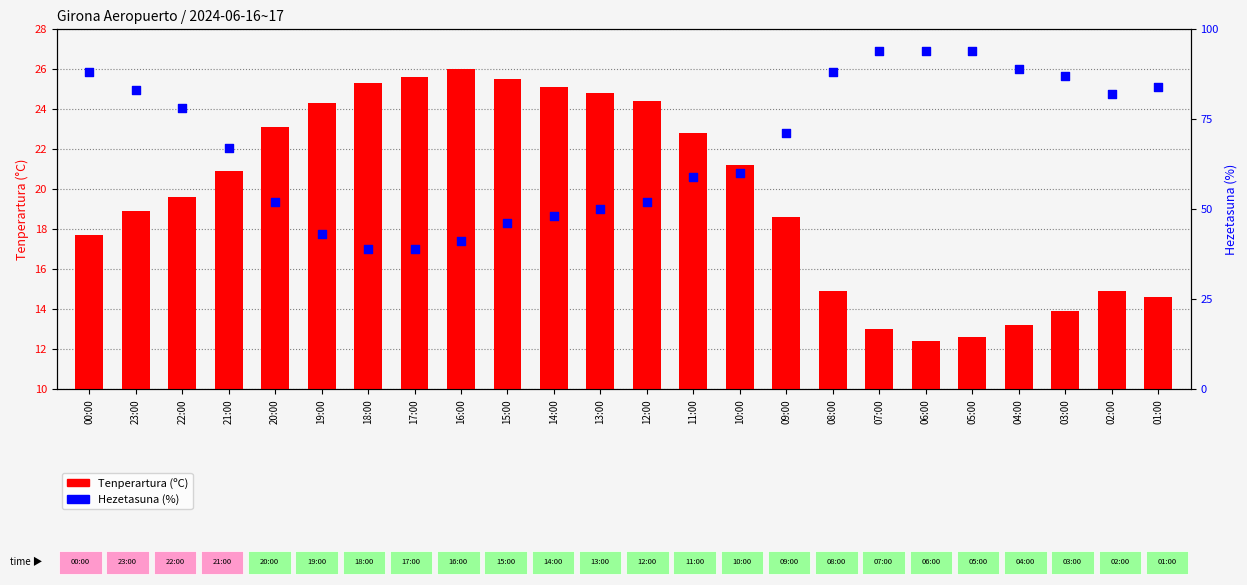

What is the total value across all series at 23:00?

101.9